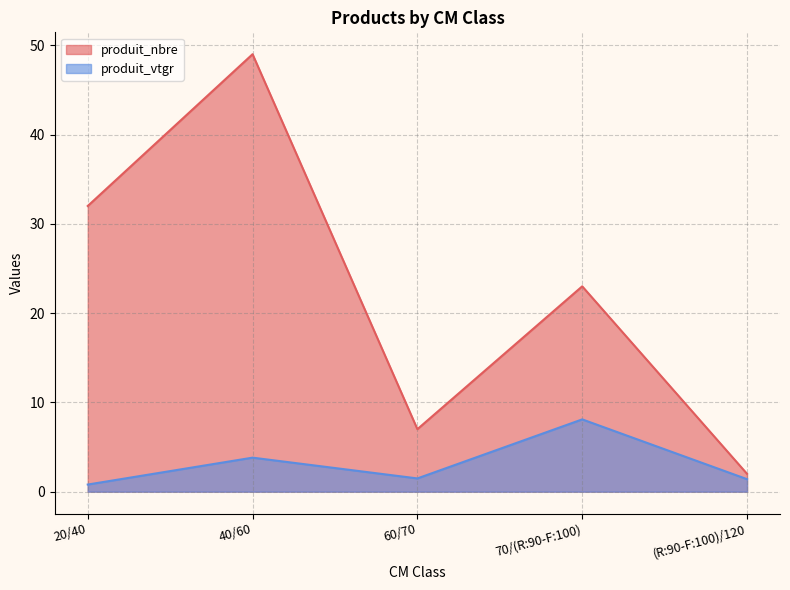

How many values in the produit_nbre series are below 23?

2